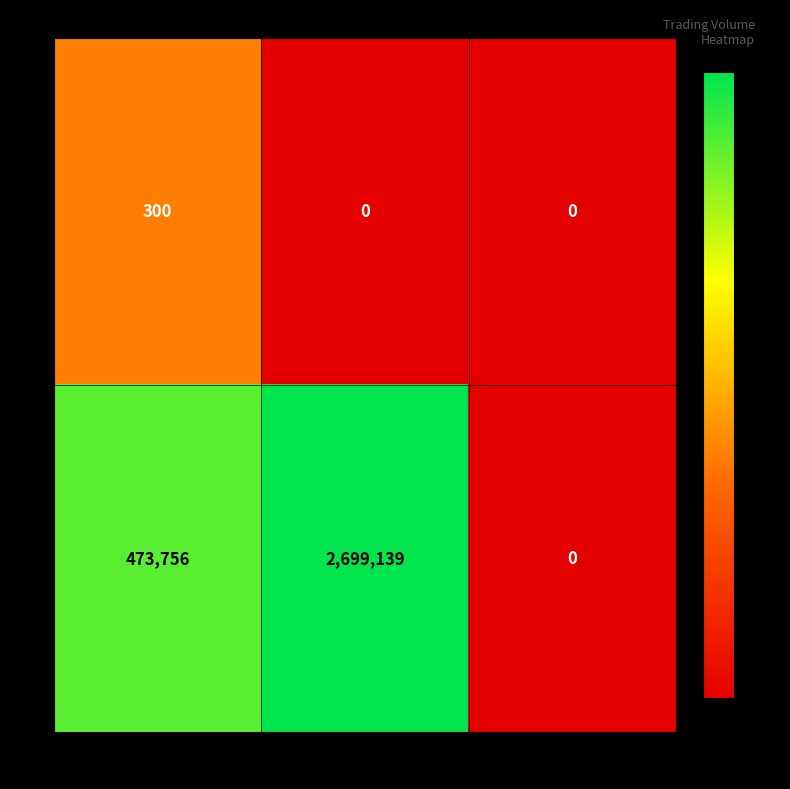

The value of N at OpeningCross is 300. True or false?

True